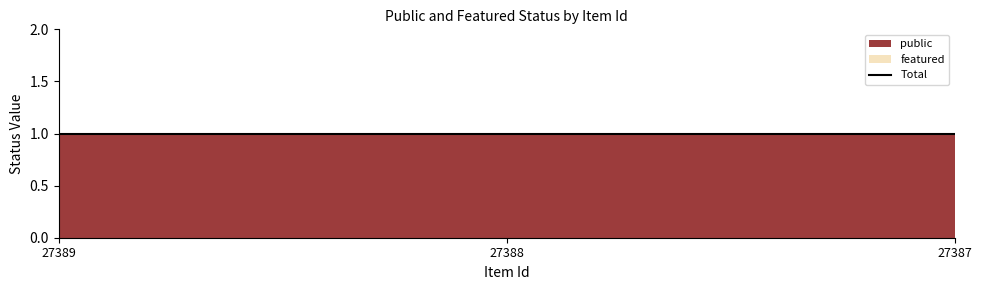

Which has a higher value, 27387 or 27389?

27387